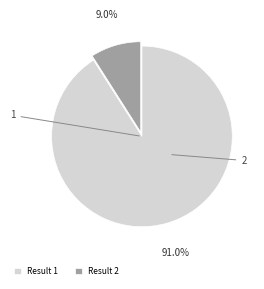

How many slices are in this pie chart?

2